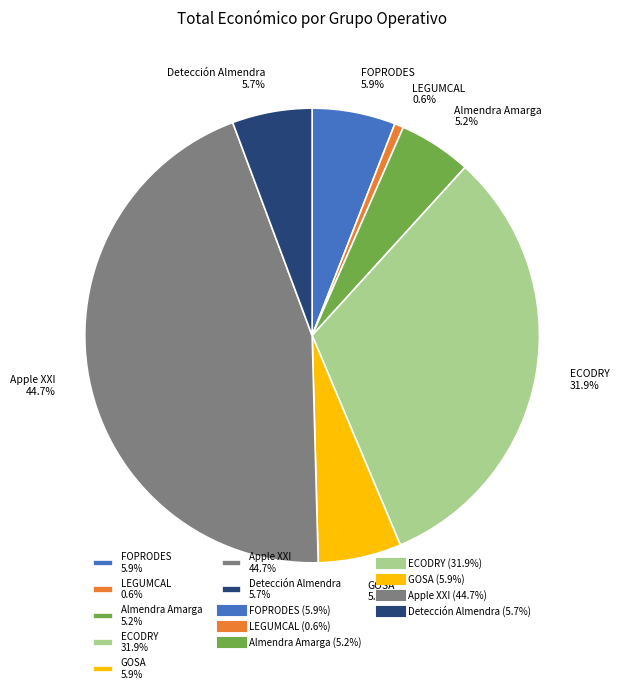

Count the number of slices in the pie.

7